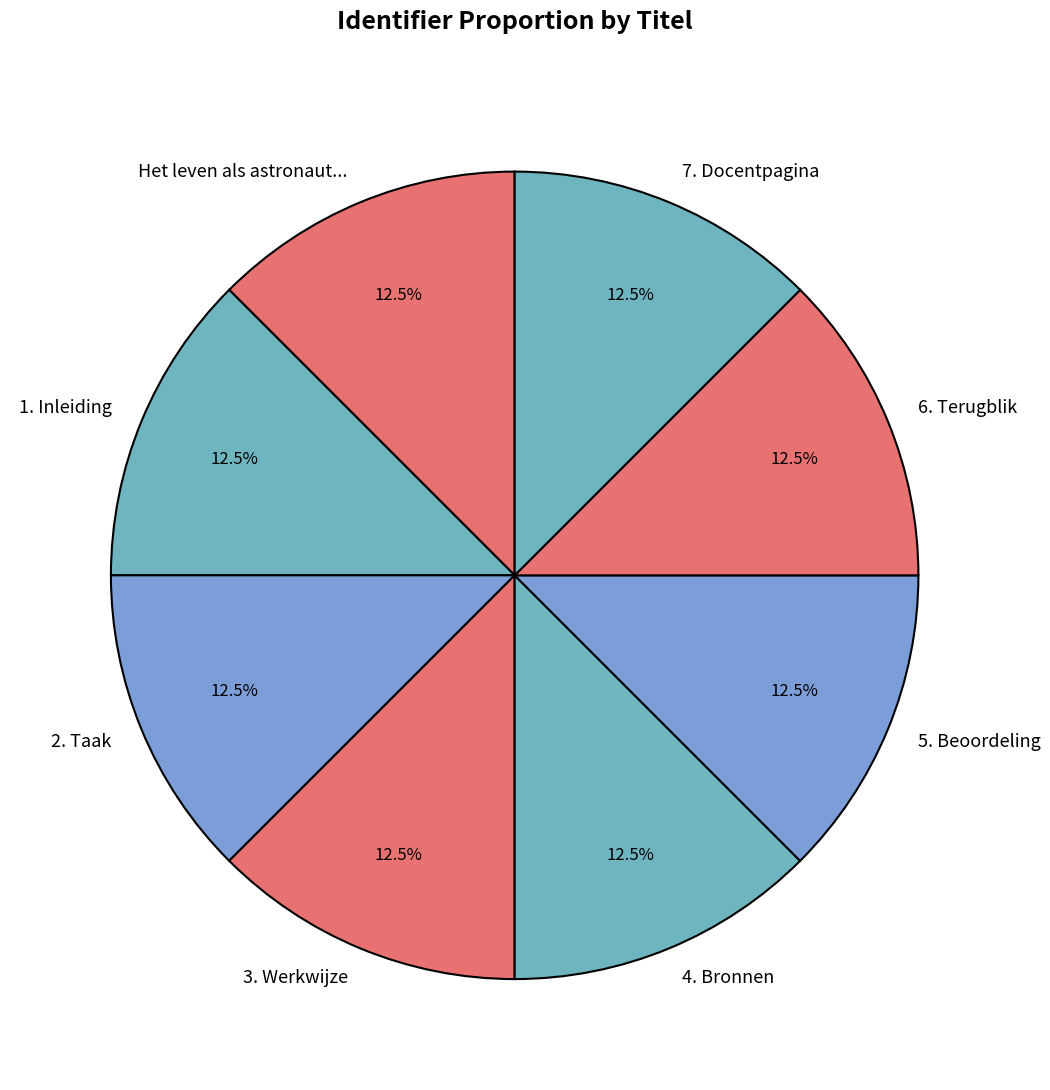

Does 1. Inleiding represent more than half of the total?

No